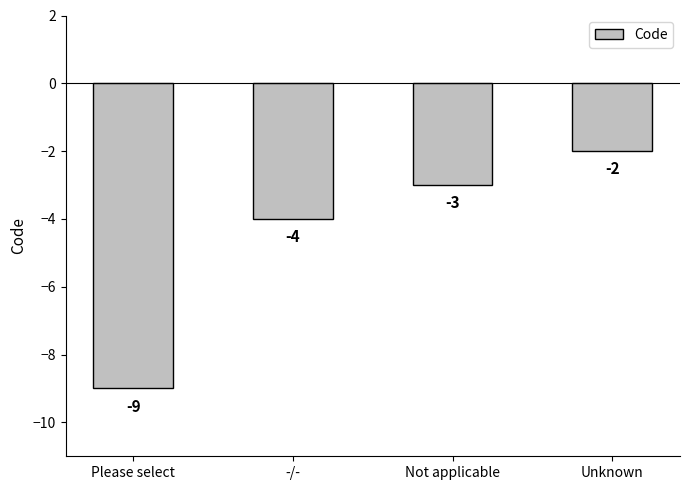

How many bars are there in total?

4